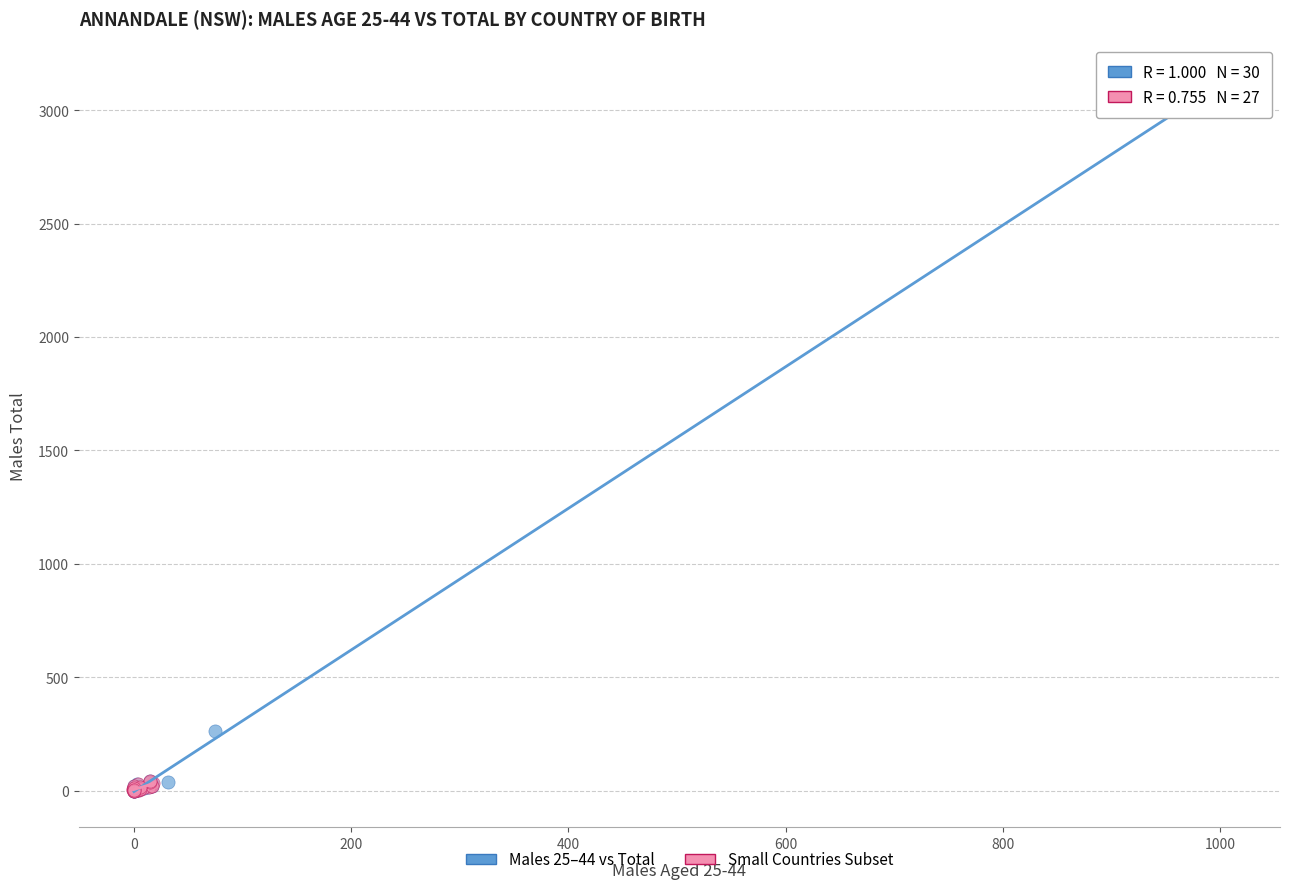

Which series contains the highest Y value?

Males 25–44 vs Total